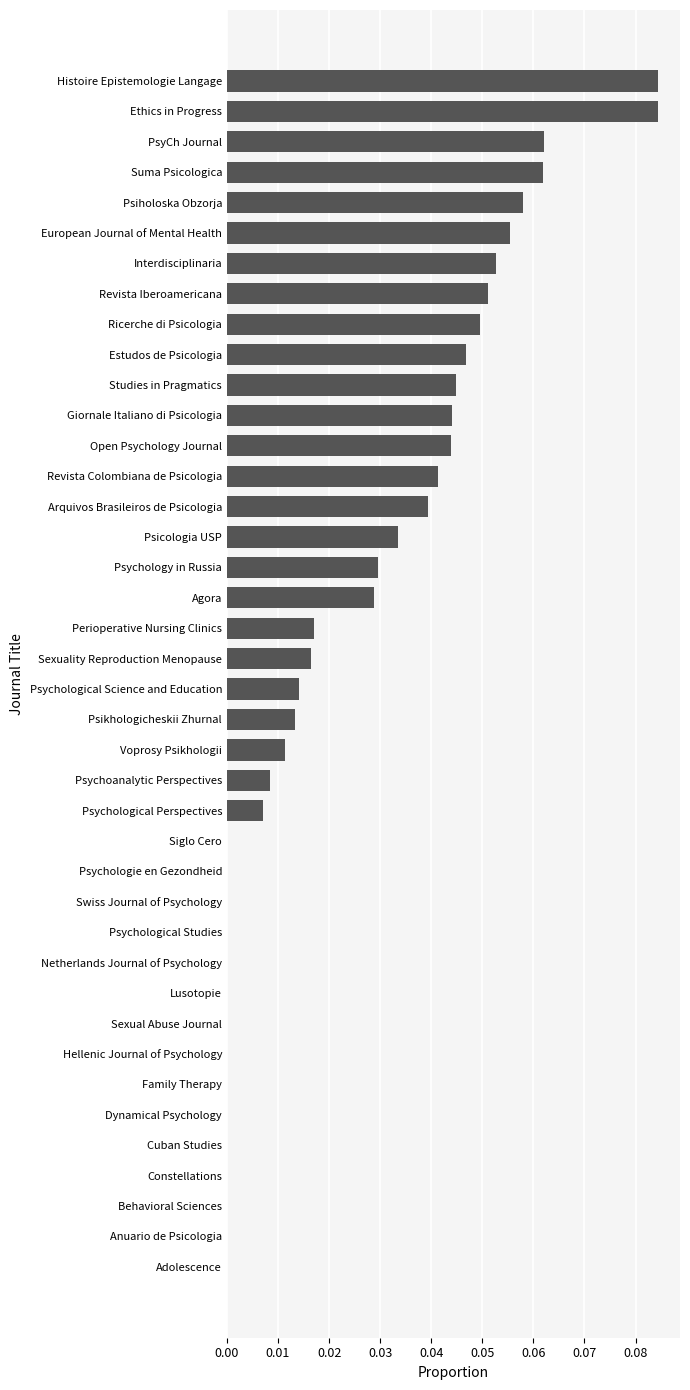

Between PsyCh Journal and Studies in Pragmatics, which is larger?

PsyCh Journal